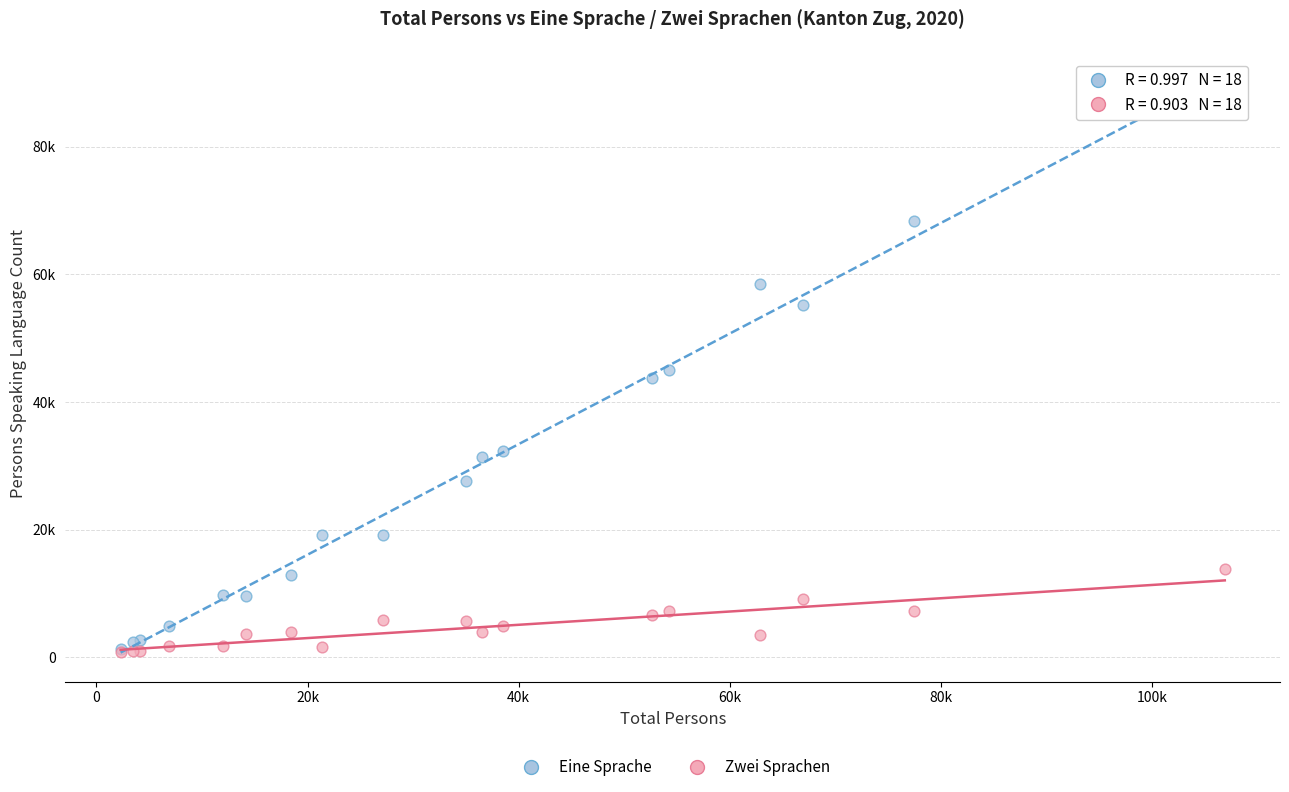

Which series reaches the maximum Y coordinate?

Eine Sprache